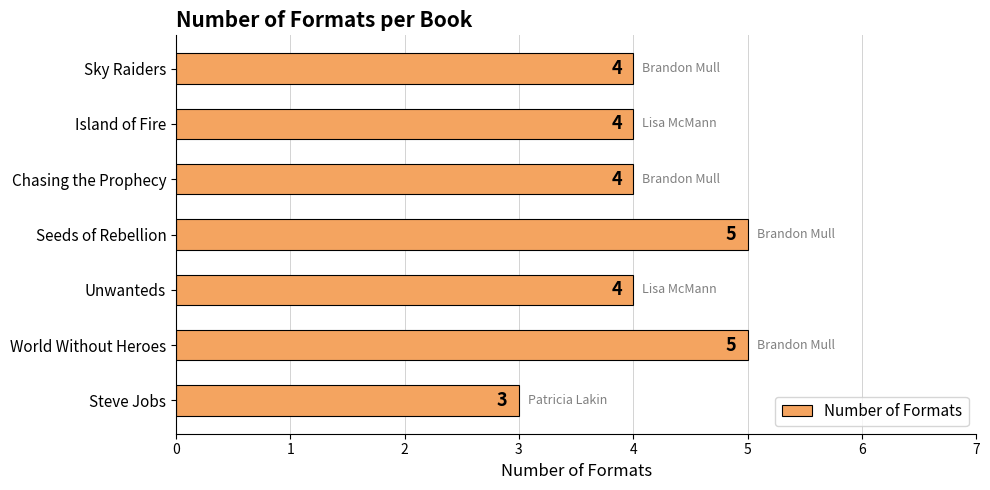

What is the approximate value at Island of Fire?

4